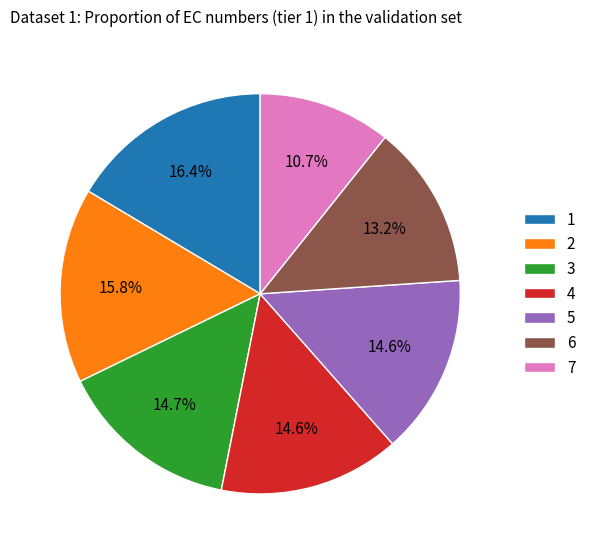

To the nearest percent, what is the combined percentage of 6 and 3?

28%